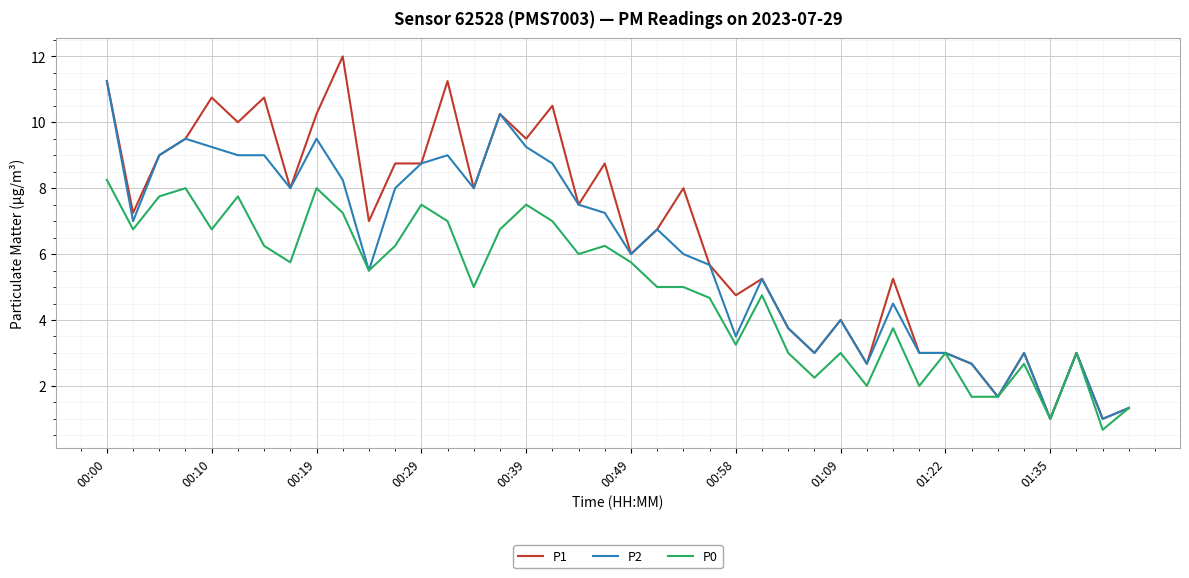

List the series in order of their overall mean, highest first.

P1, P2, P0